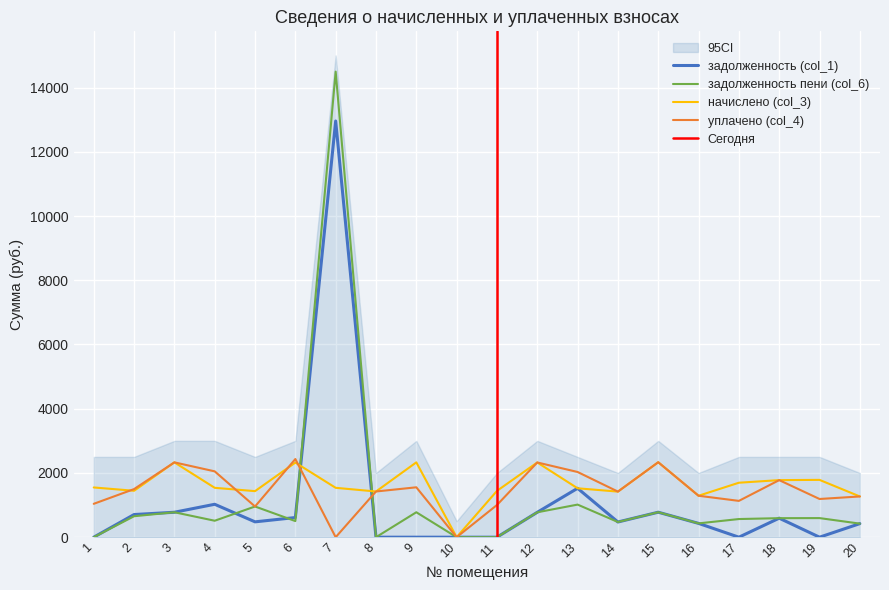

In уплачено (col_4), how many points are lower than both neighbors (excluding endpoints)?

6